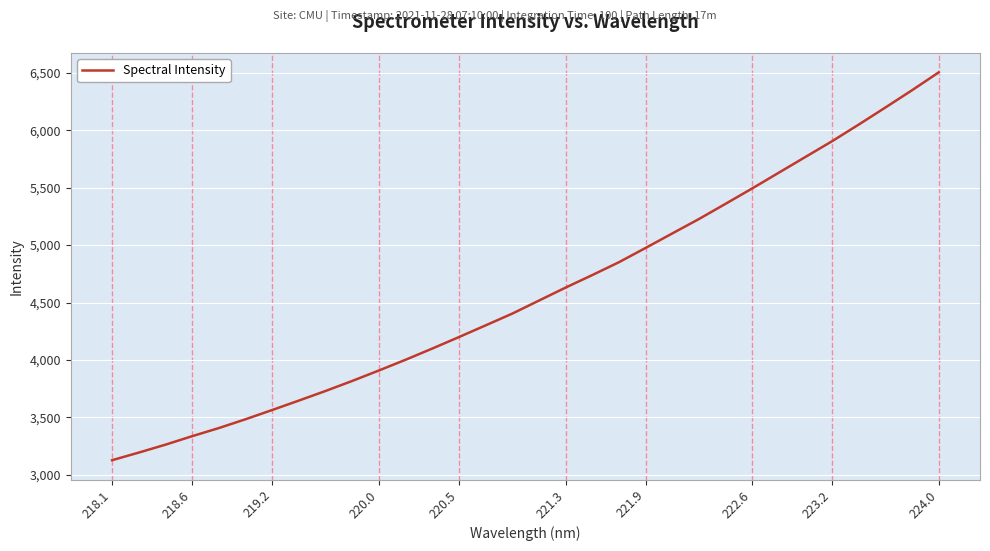

What is the minimum value shown in the chart?

3127.3